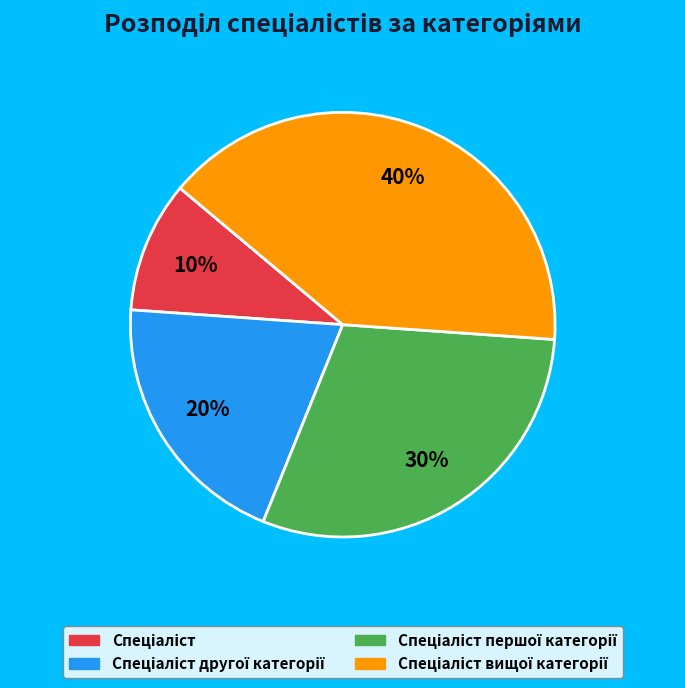

To the nearest percent, what is the difference between the largest and smallest slice percentages?

30%